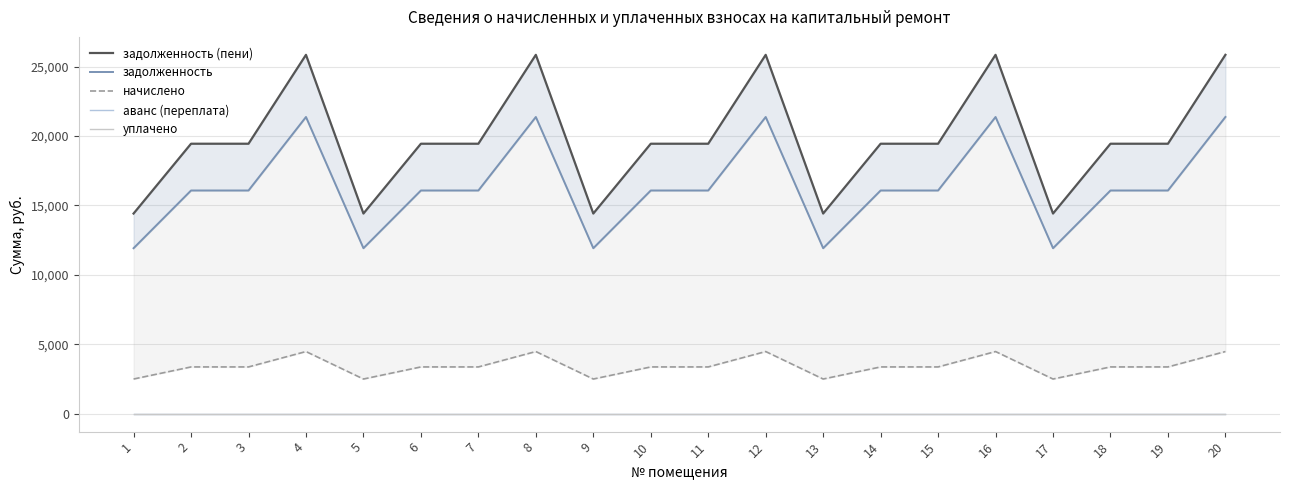

What is the value of the задолженность point at the 10th from the left?

16079.6